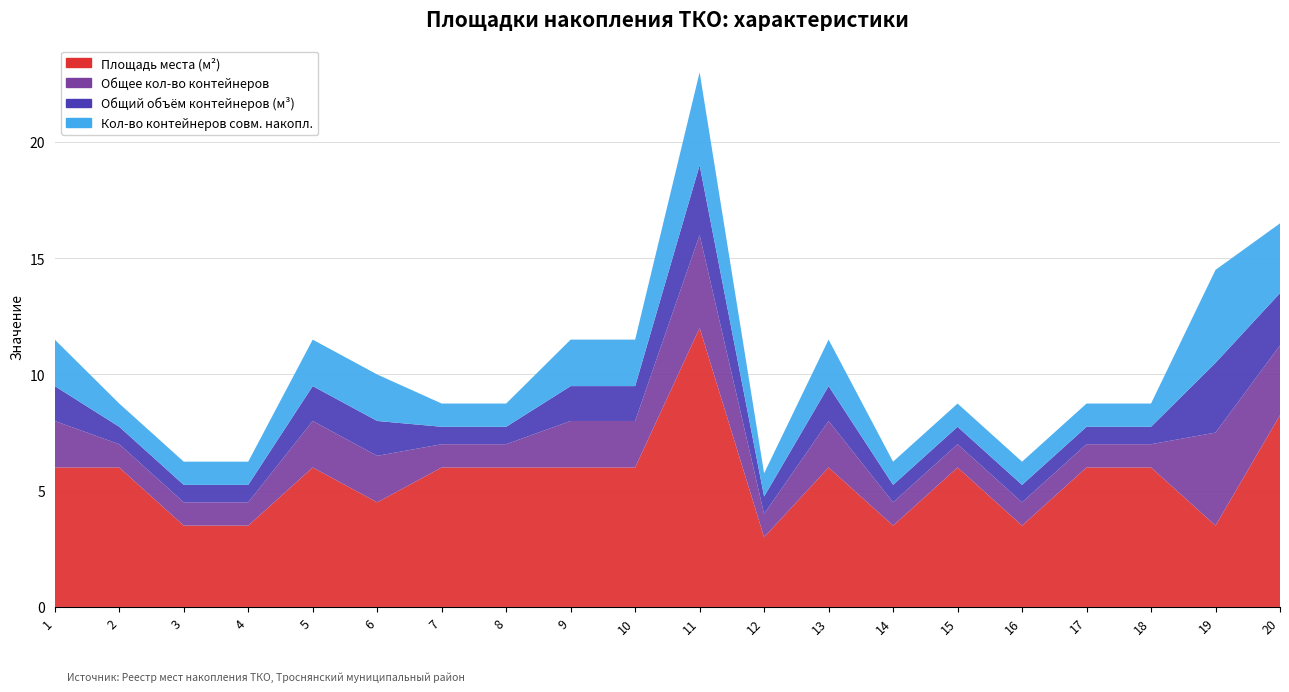

Reading right to left, extract all data points from this chart.

Площадь места (м²): 8.2	3.5	6.0	6.0	3.5	6.0	3.5	6.0	3.0	12.0	6.0	6.0	6.0	6.0	4.5	6.0	3.5	3.5	6.0	6.0
Общее кол-во контейнеров: 3.0	4.0	1.0	1.0	1.0	1.0	1.0	2.0	1.0	4.0	2.0	2.0	1.0	1.0	2.0	2.0	1.0	1.0	1.0	2.0
Общий объём контейнеров (м³): 2.2	3.0	0.8	0.8	0.8	0.8	0.8	1.5	0.8	3.0	1.5	1.5	0.8	0.8	1.5	1.5	0.8	0.8	0.8	1.5
Кол-во контейнеров совм. накопл.: 3.0	4.0	1.0	1.0	1.0	1.0	1.0	2.0	1.0	4.0	2.0	2.0	1.0	1.0	2.0	2.0	1.0	1.0	1.0	2.0